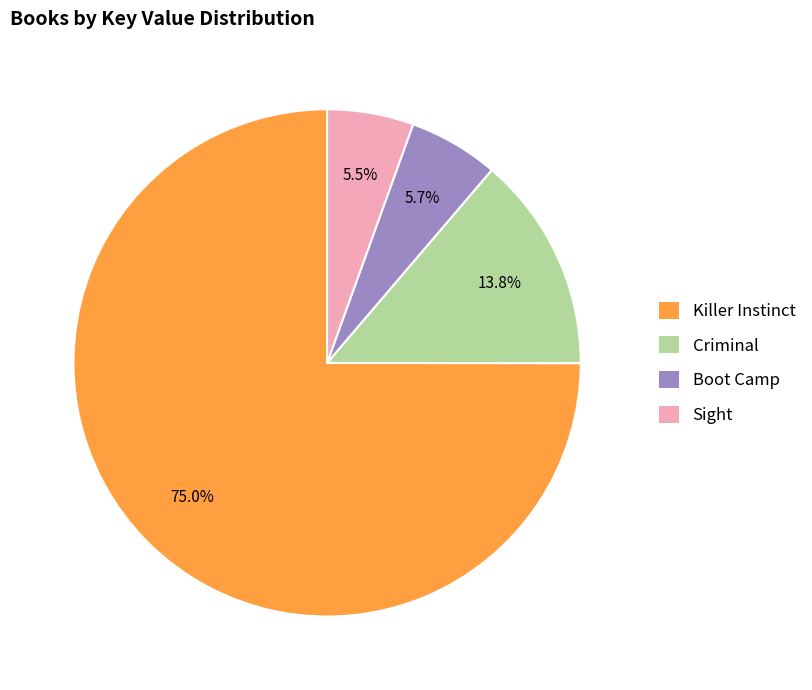

Which slice is the largest?

Killer Instinct